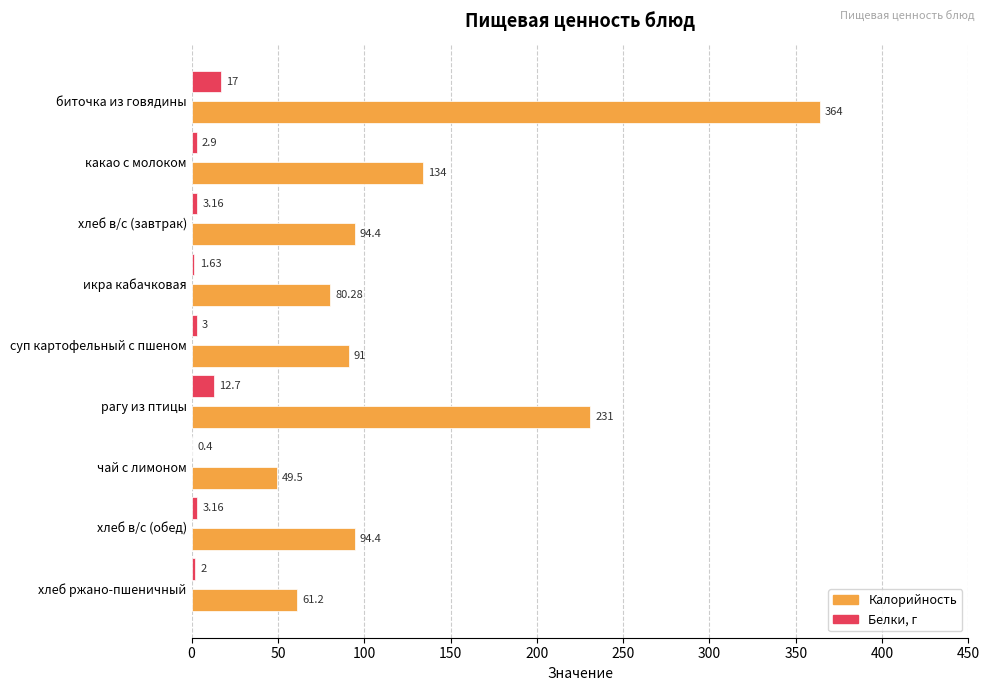

Where is Белки, г nearest to the value 8?

рагу из птицы